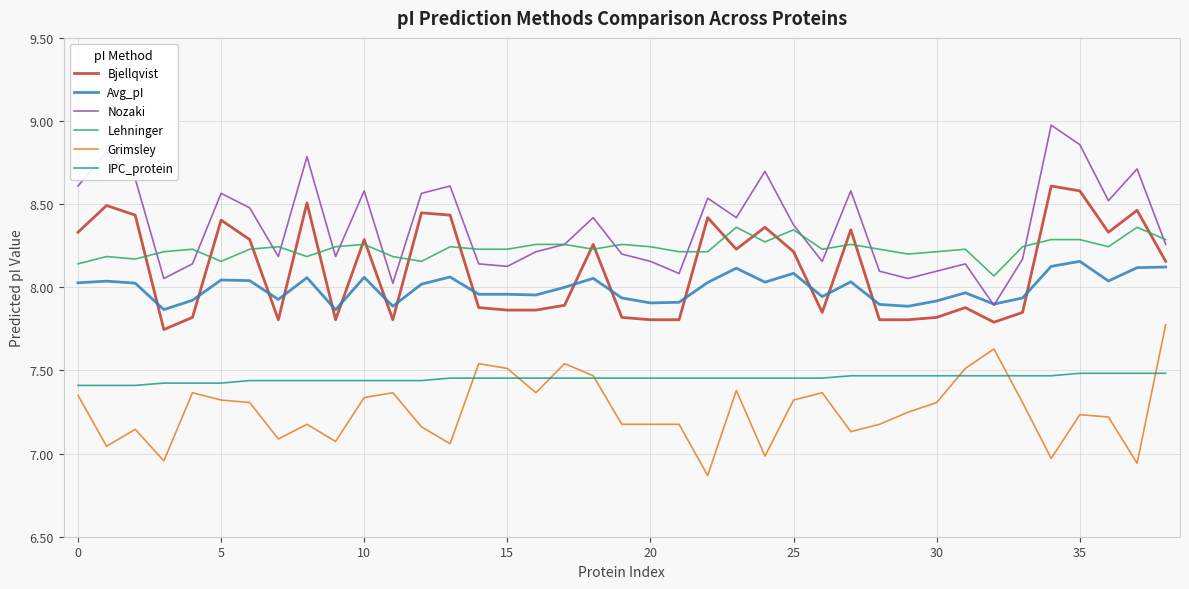

What is the difference between the maximum and minimum values in the Avg_pI series?

0.3